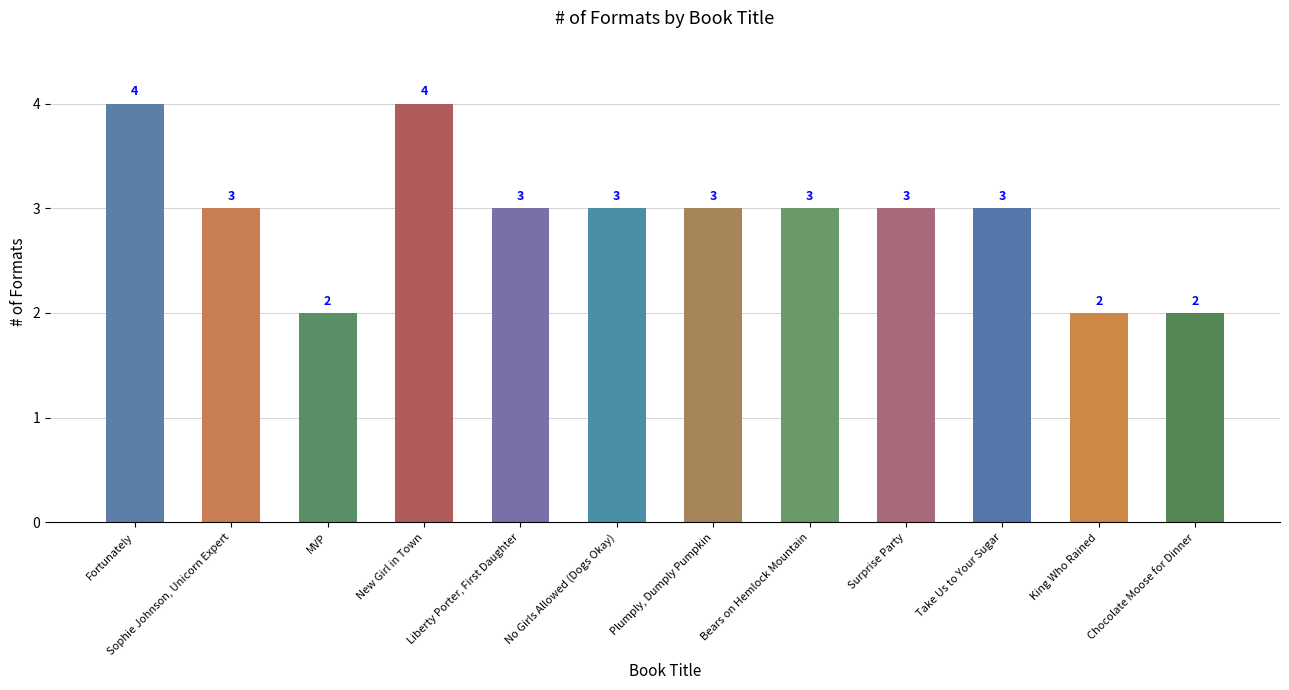

How many data points does each series have?

12